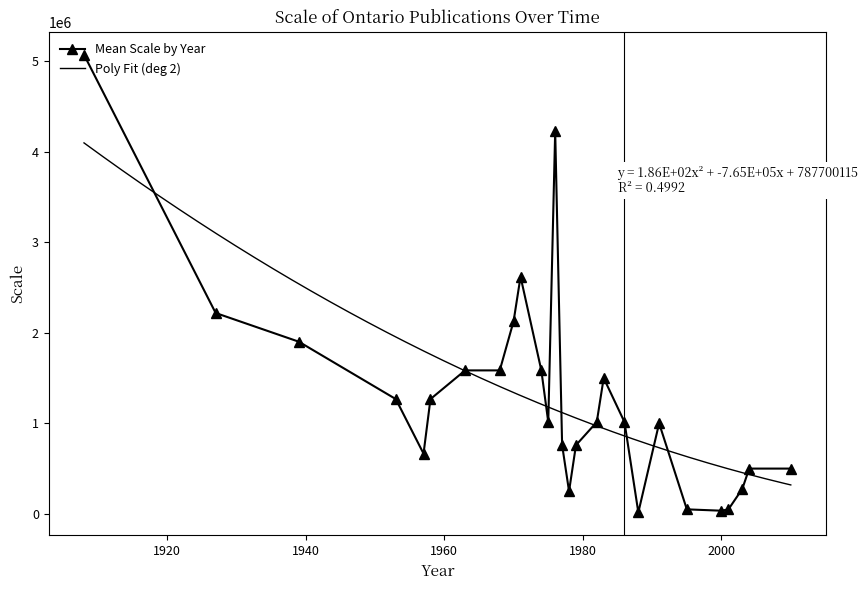

What is the value of the Mean Scale by Year point at the 15th from the left?

250000.0